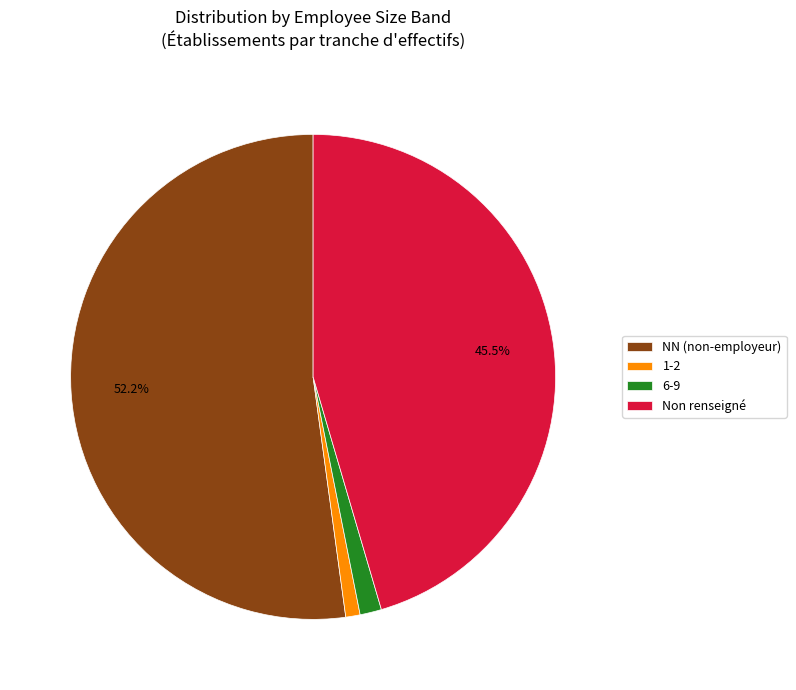

Is there any slice that represents more than half of the pie?

Yes